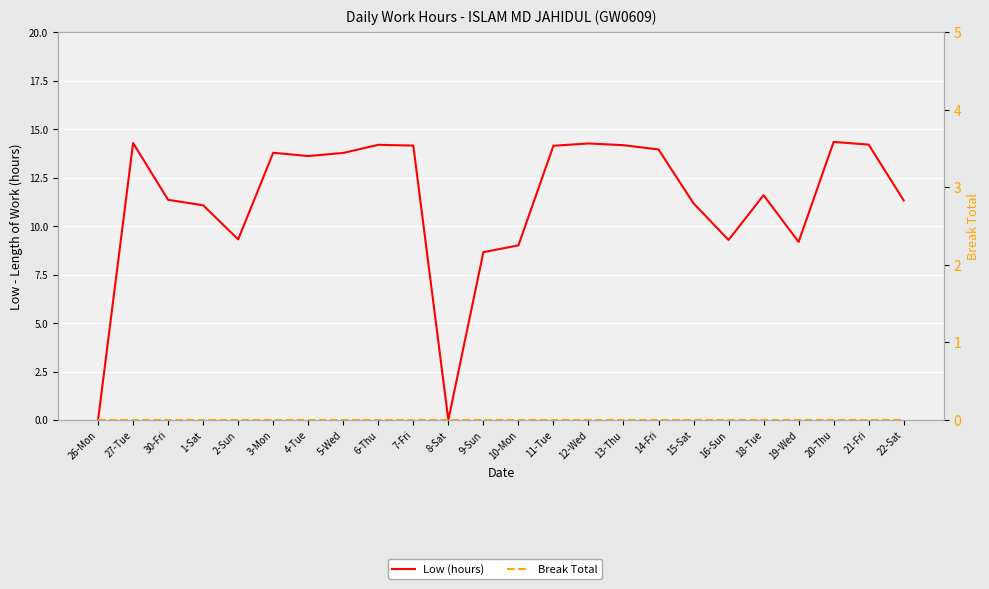

At which label is Low (hours) closest to 7?

9-Sun